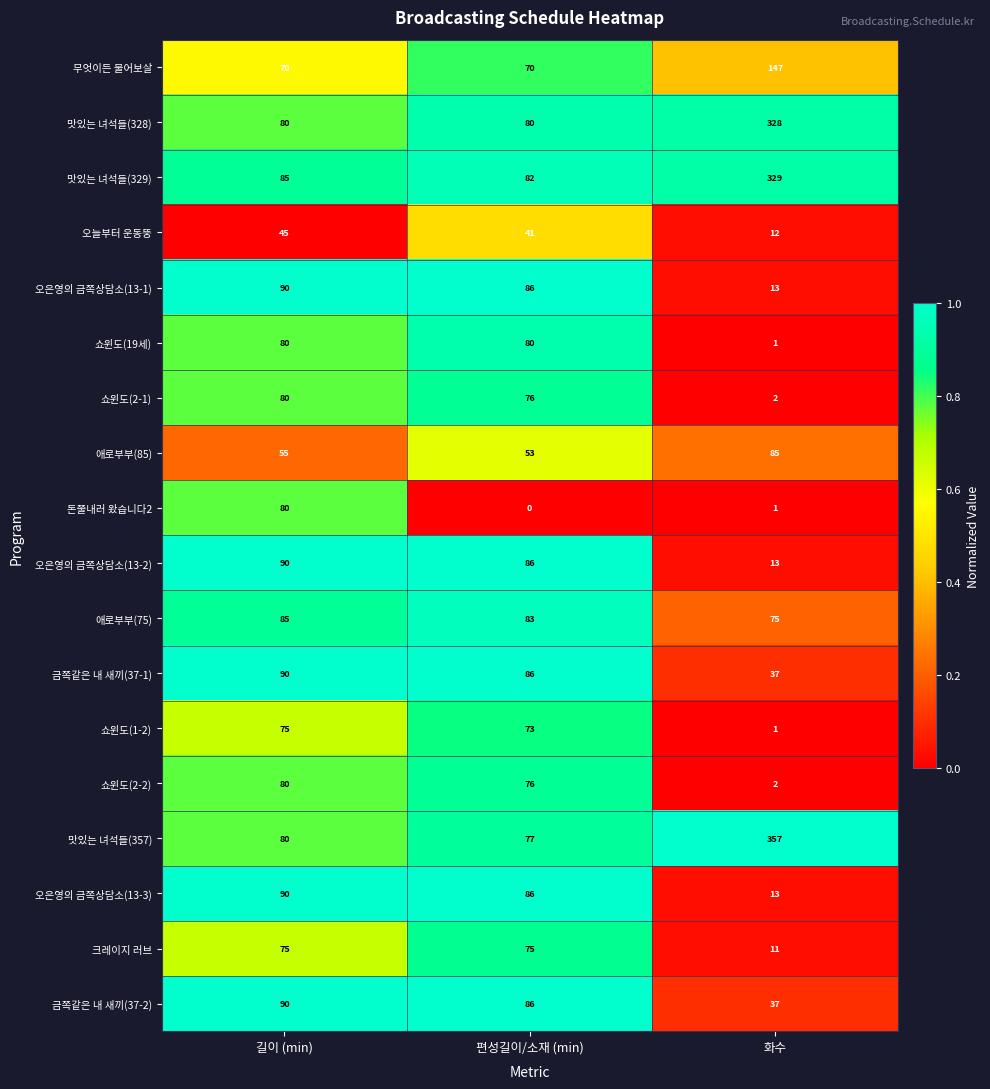

Between 길이 (min) and 편성길이/소재 (min), which series saw the biggest shift?

돈쭐내러 왔습니다2